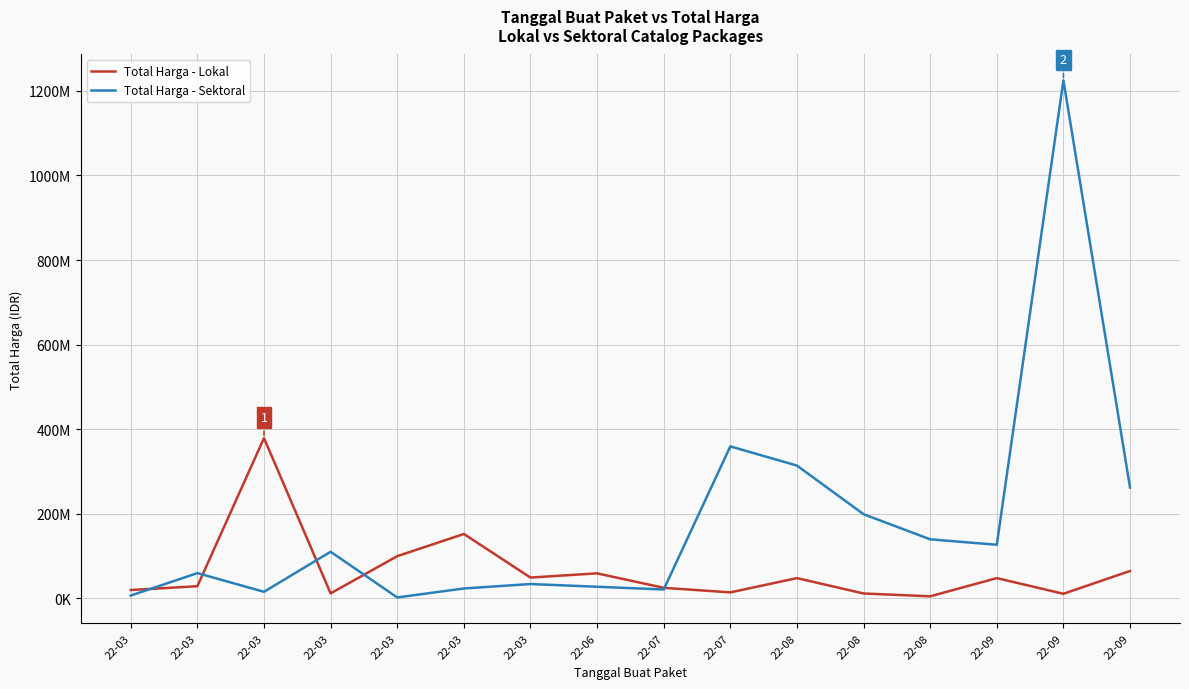

True or false: Total Harga - Lokal has a value of 48140000 at 22-08.

True